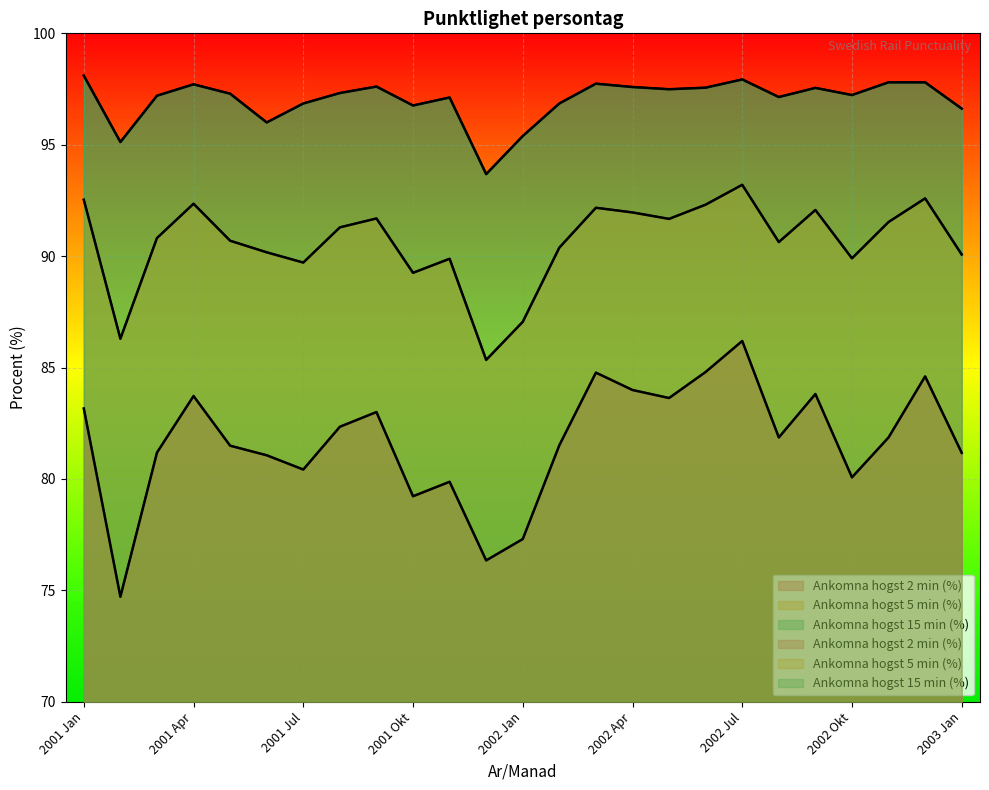

In Ankomna hogst 5 min (%), how many points are higher than both neighbors (excluding endpoints)?

7